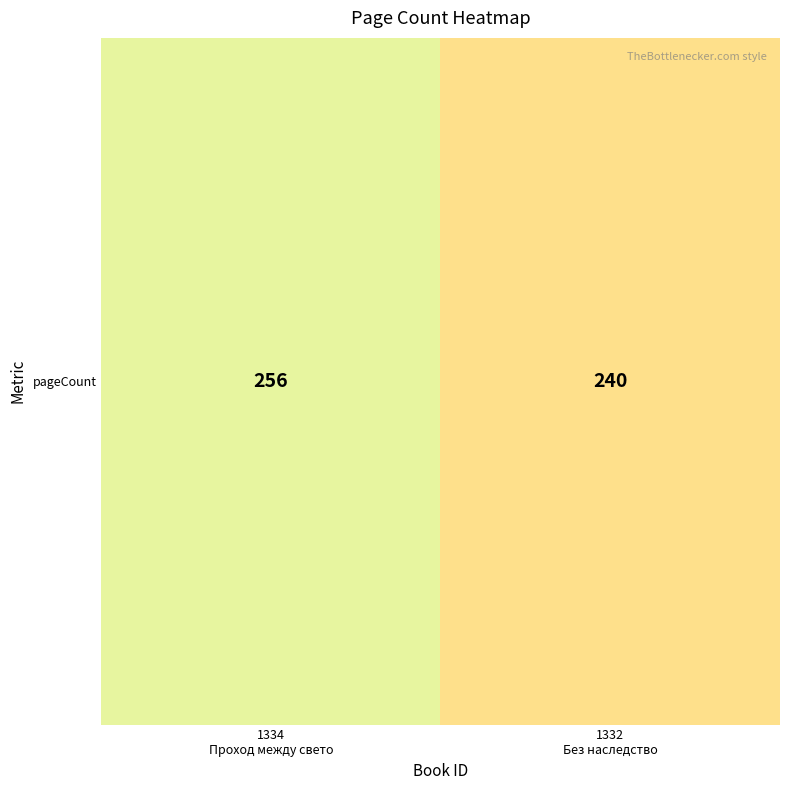

Between 1332
Без наследство and 1334
Проход между свето, which is larger?

1334
Проход между свето